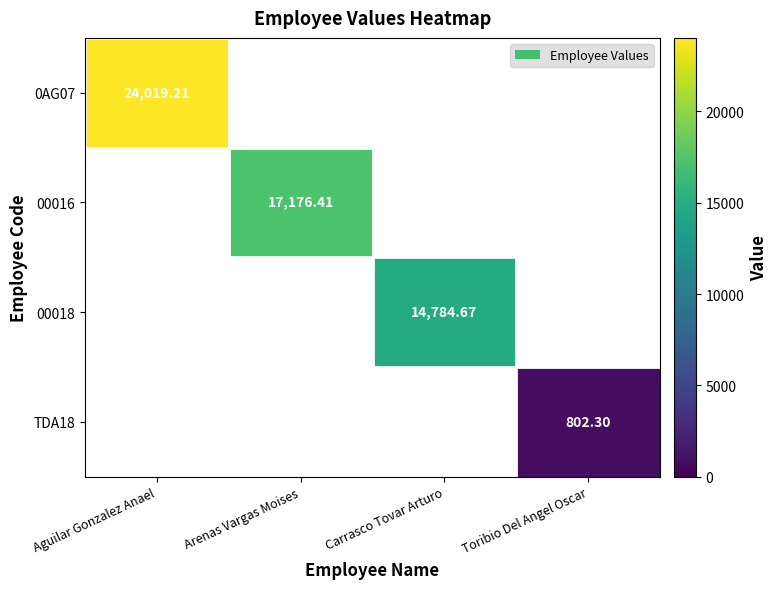

What is the maximum value shown in the chart?

24019.2